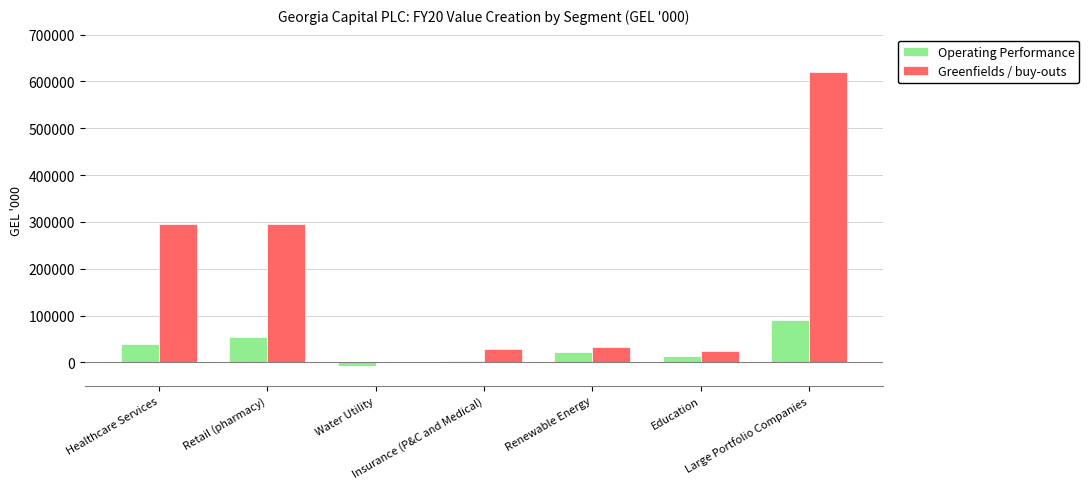

Read the Greenfields / buy-outs value at Insurance (P&C and Medical).

27785